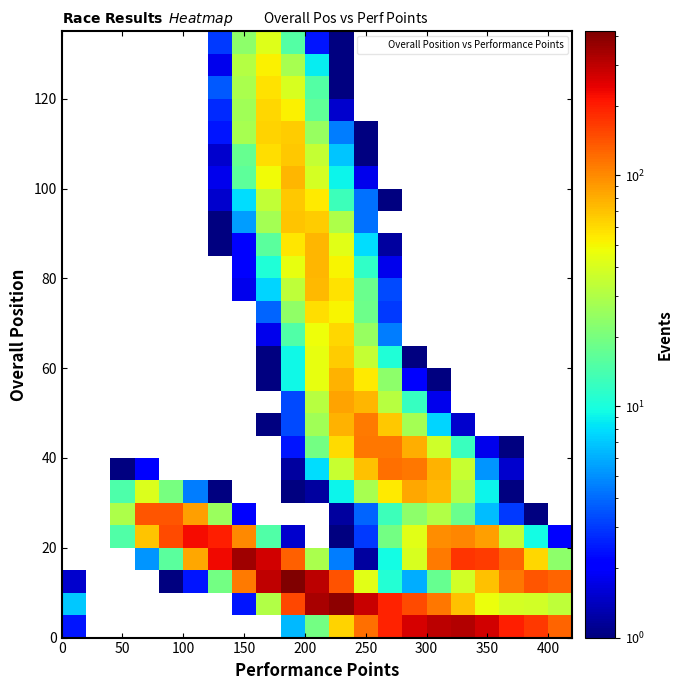

At how many categories does at least one series exceed 400?

1